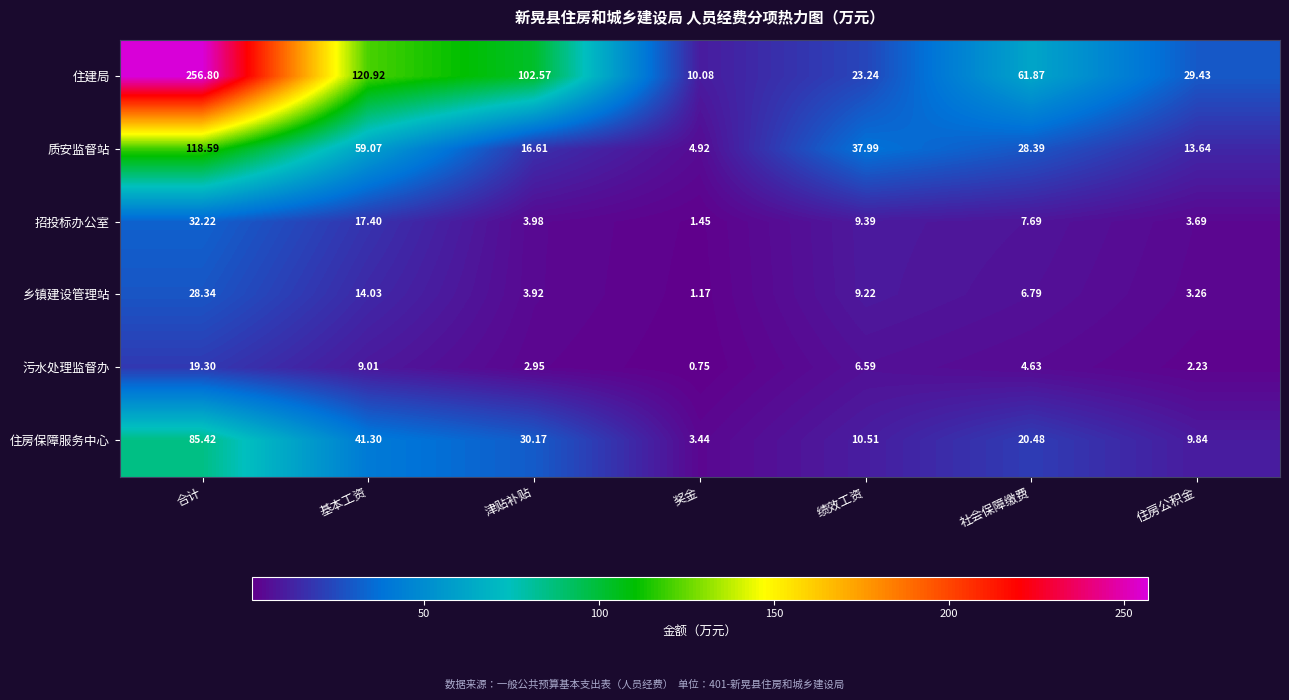

At 合计, list the series in order from largest to smallest.

住建局, 质安监督站, 住房保障服务中心, 招投标办公室, 乡镇建设管理站, 污水处理监督办